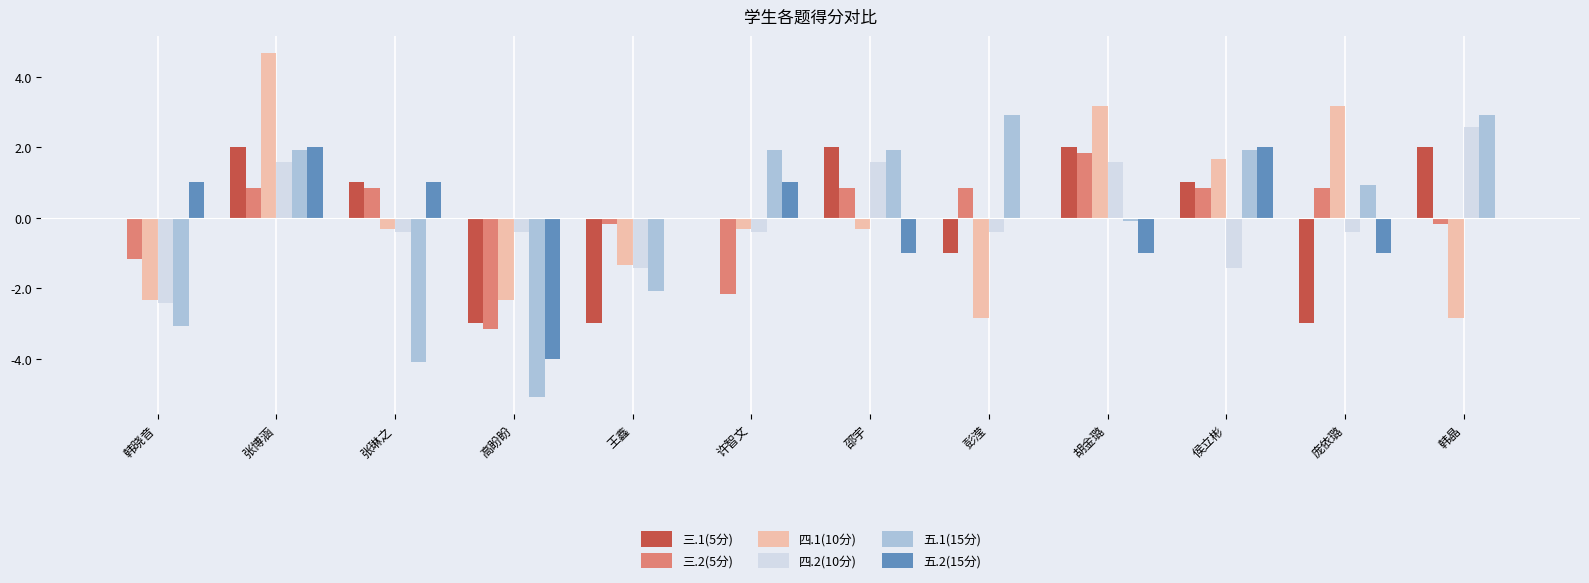

The value of 五.1(15分) at 邵宇 is 2.9. True or false?

False